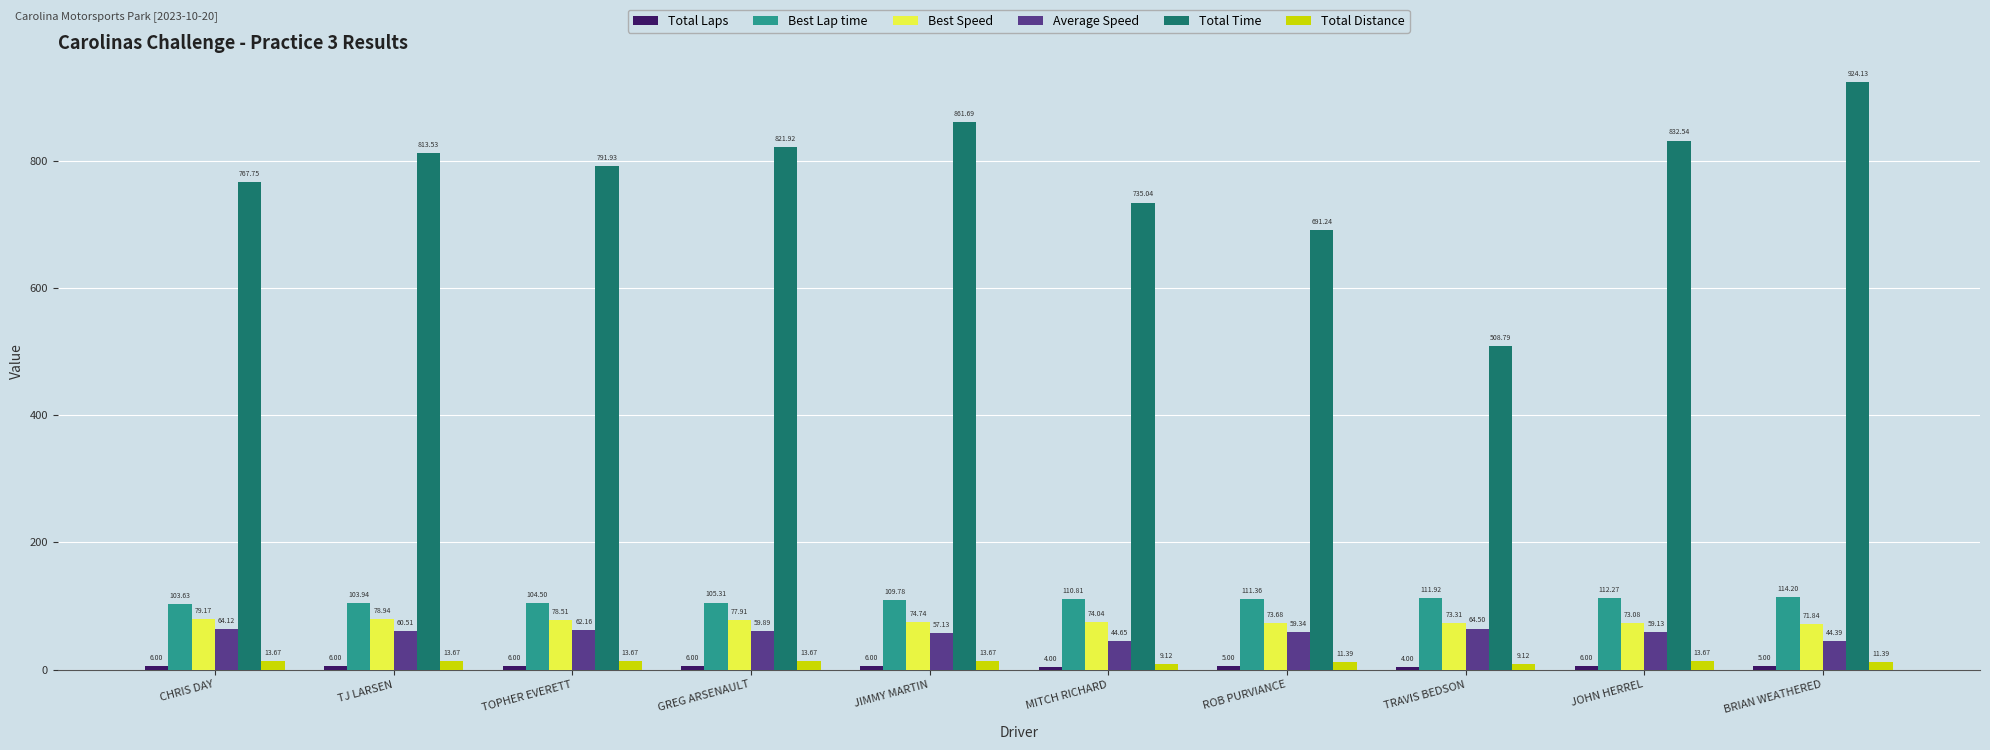

What is the maximum value for Total Distance?

13.7